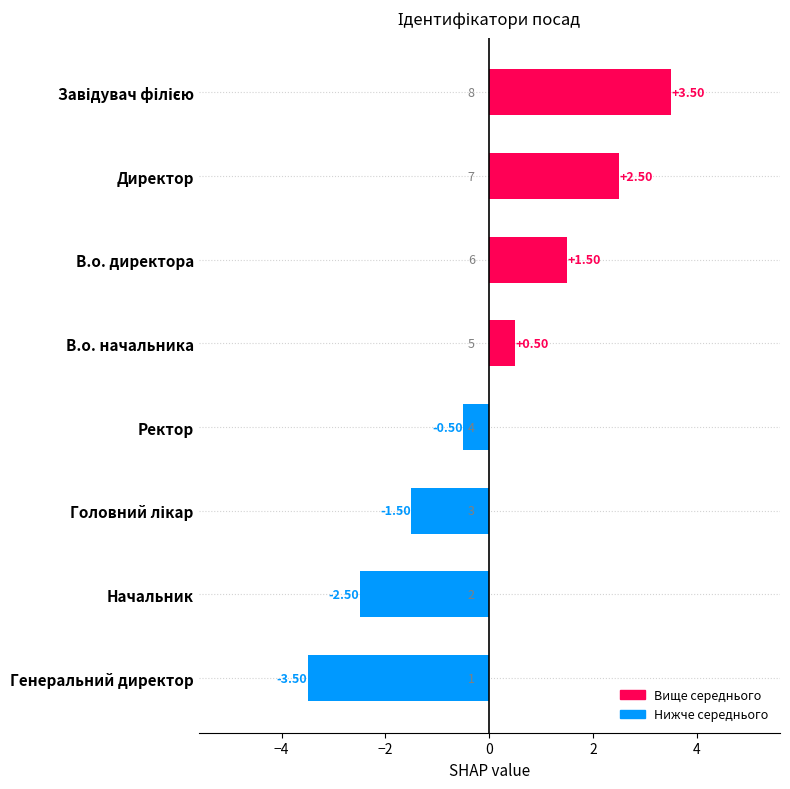

Which label corresponds to the smallest value in the chart?

Генеральний директор